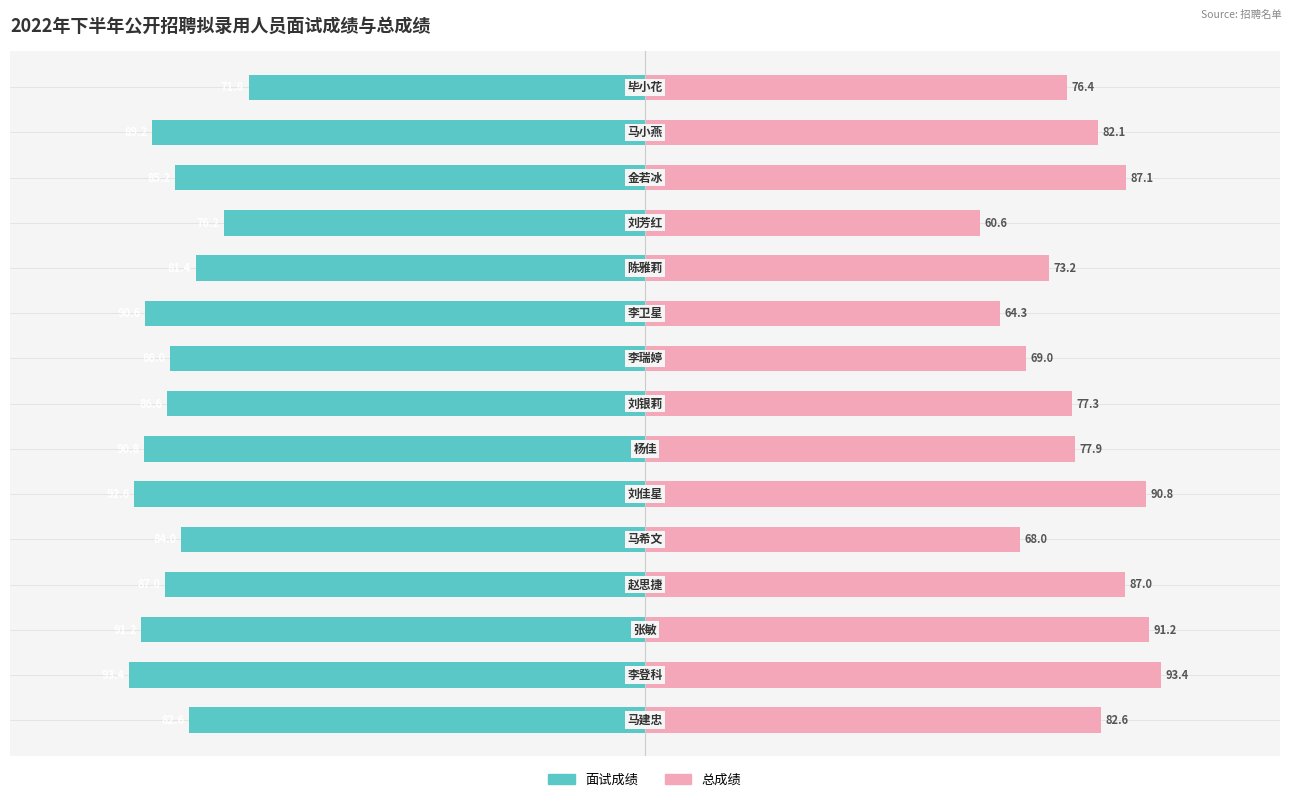

What is the highest value of the 总成绩 series?

93.4